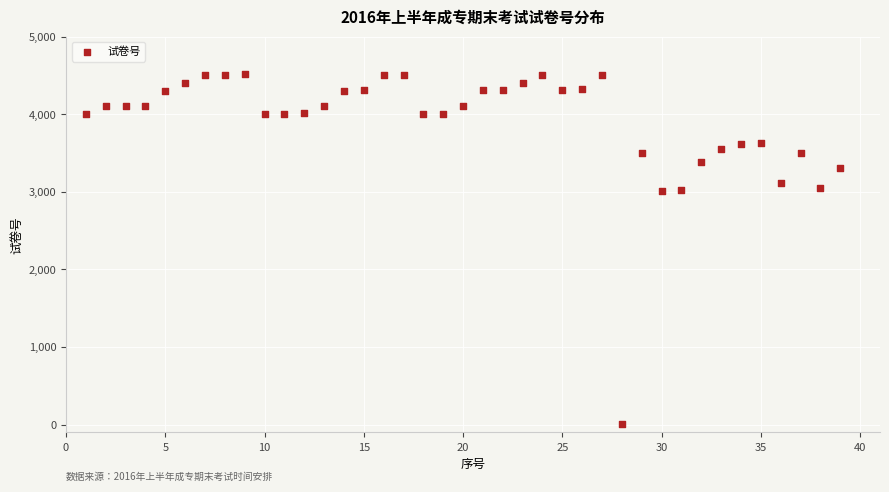

What is the range of X values (max minus min)?

38